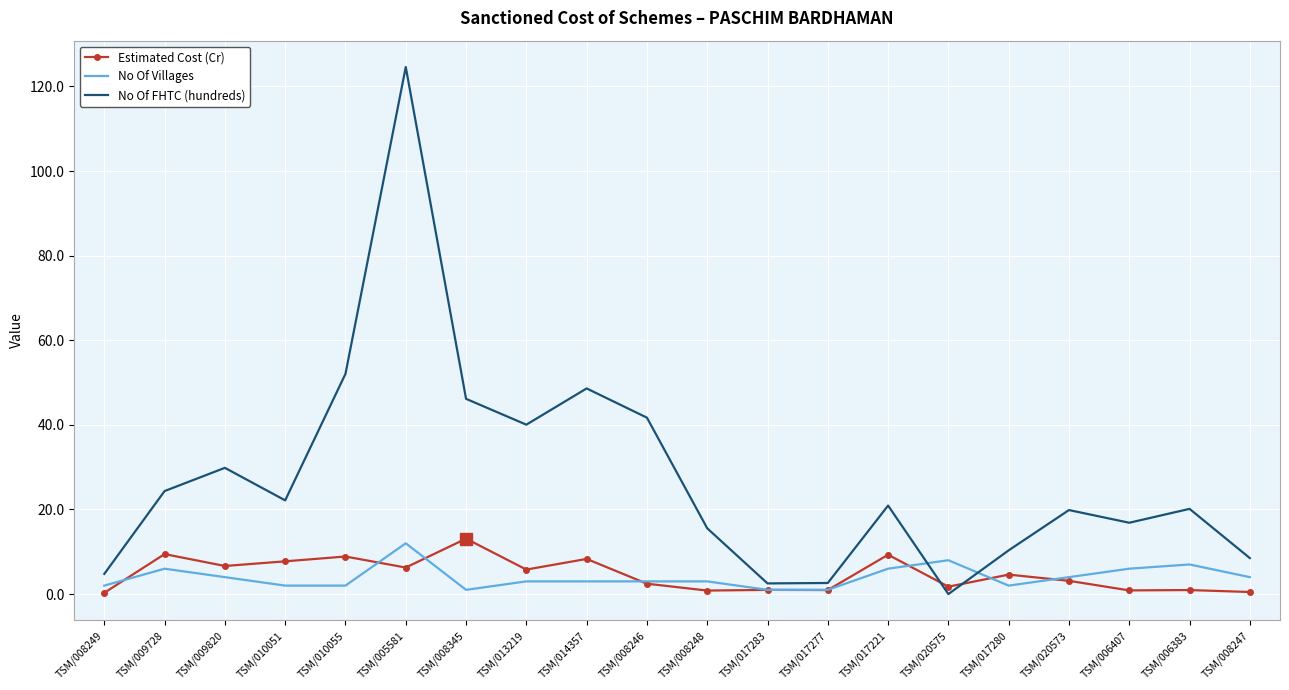

What position from the left is TSM/020573?

17